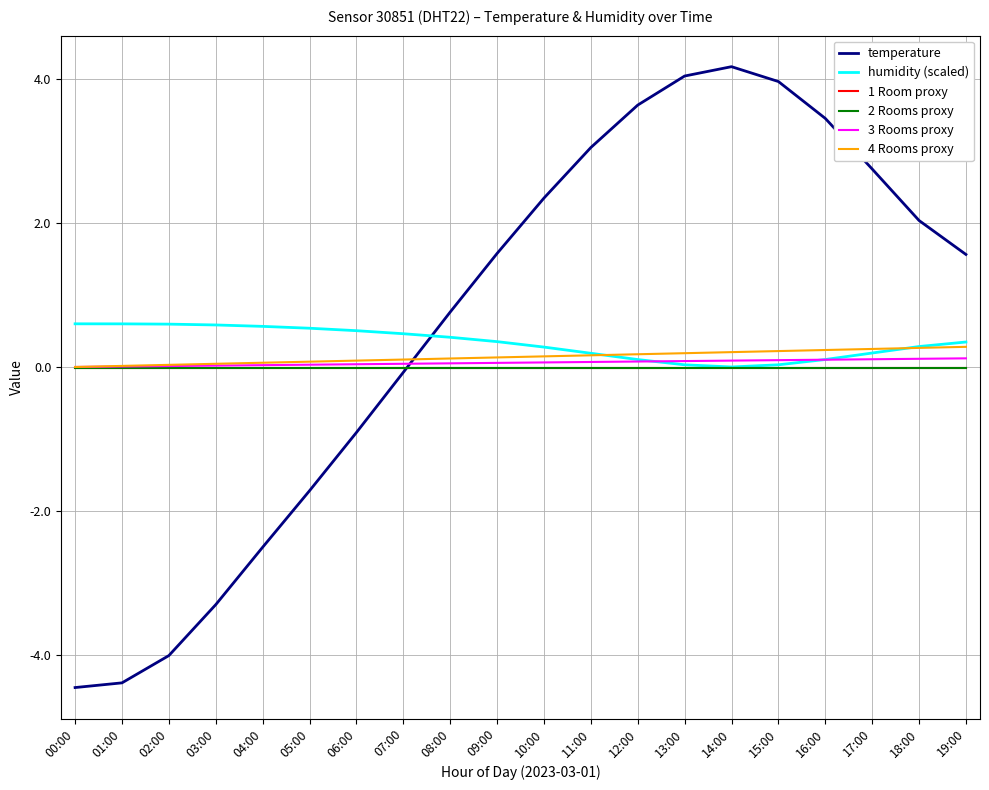

The value of 1 Room proxy at 14:00 is -0.0. True or false?

True